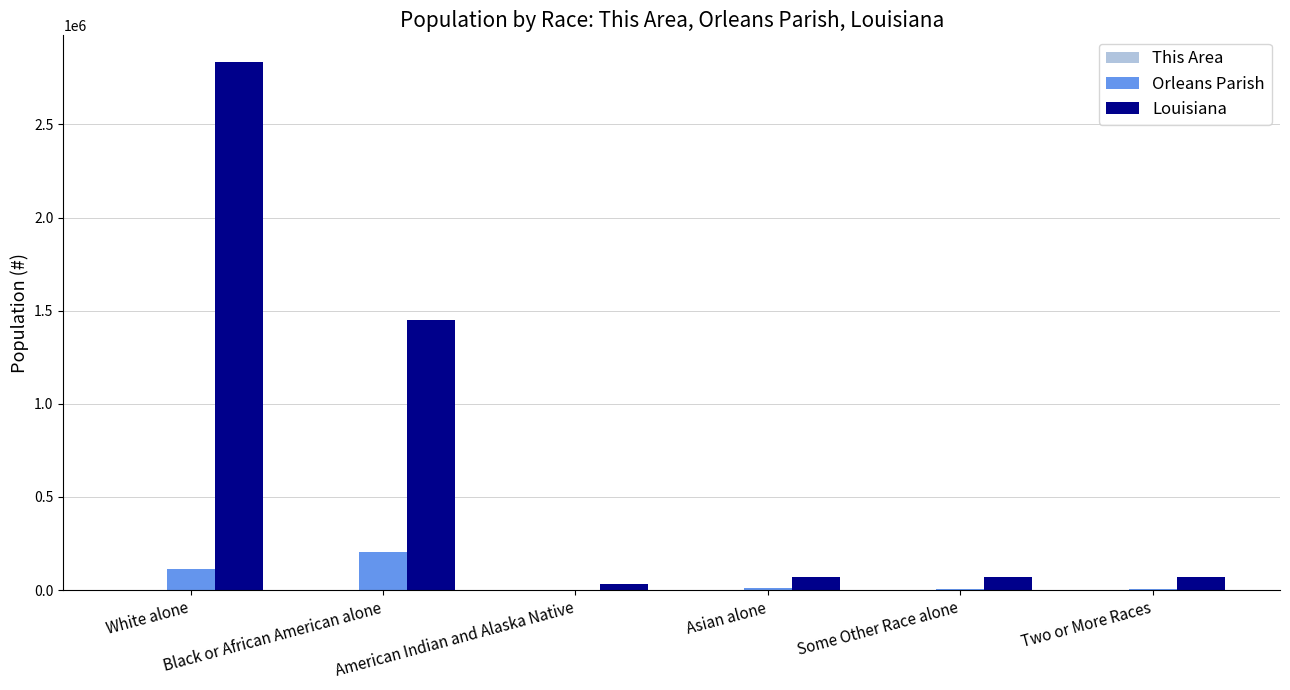

What is the sum of the Orleans Parish values at Two or More Races and Asian alone?

15890